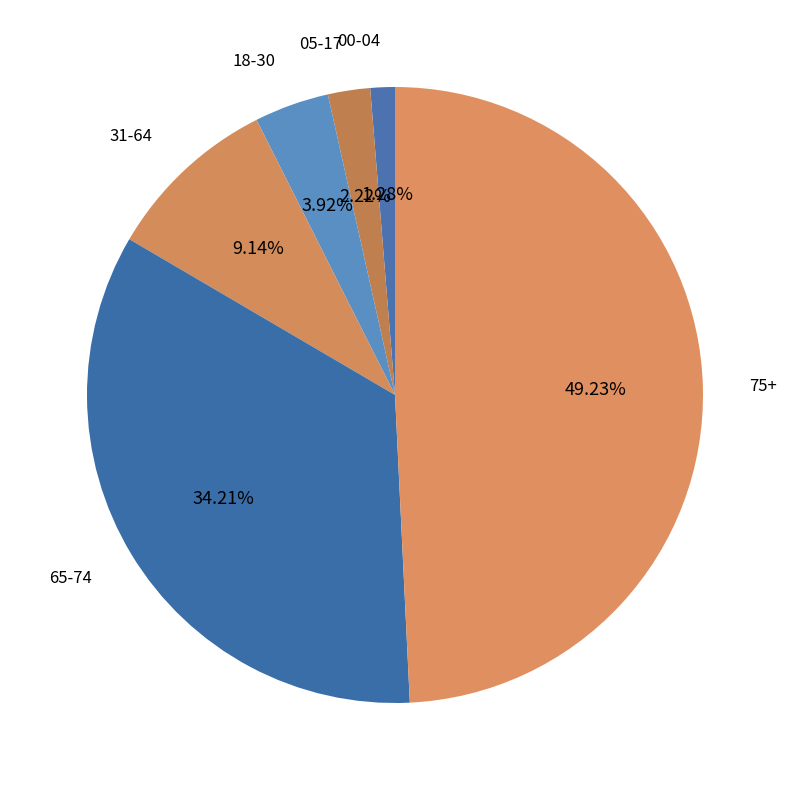

How many segments does this pie chart have?

6